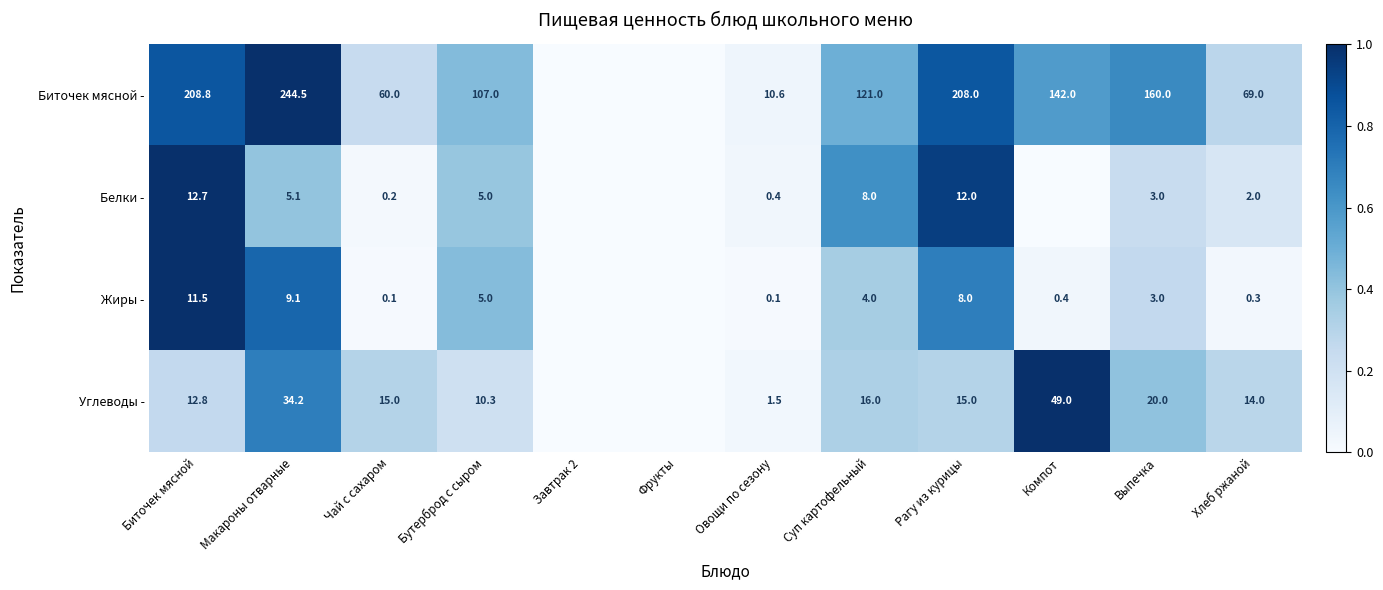

Is it true that Биточек мясной - equals 0.2 at Суп картофельный?

False